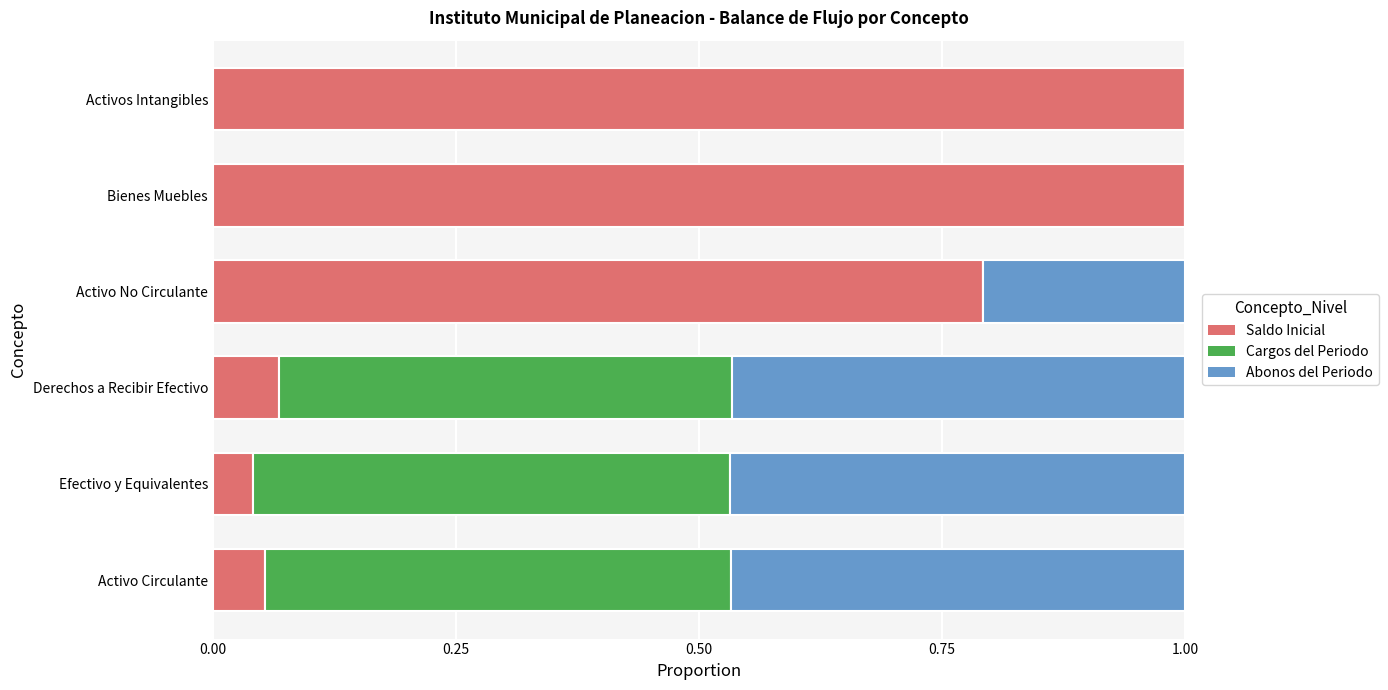

True or false: Saldo Inicial has a value of 1.0 at Activos Intangibles.

True